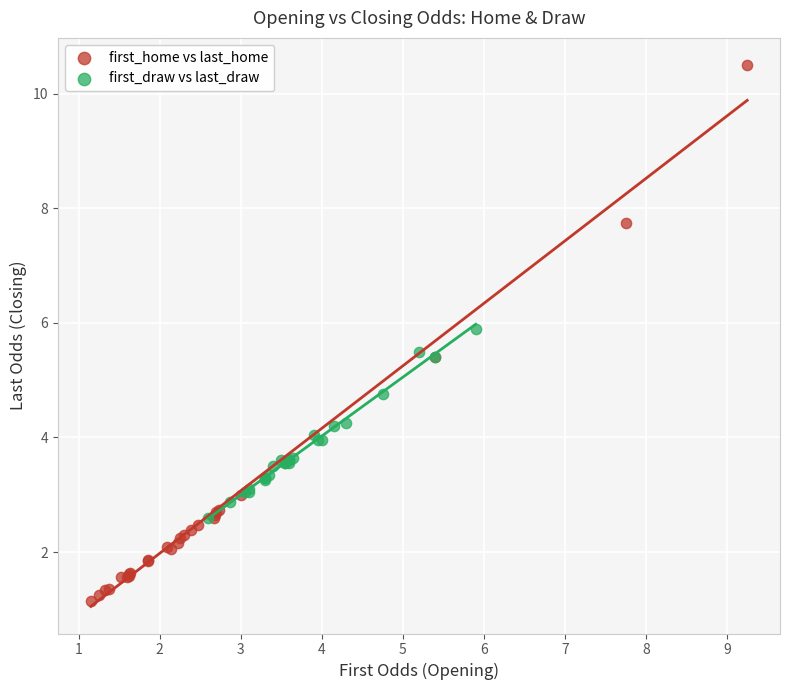

Which series has the widest spread of Y values?

first_home vs last_home